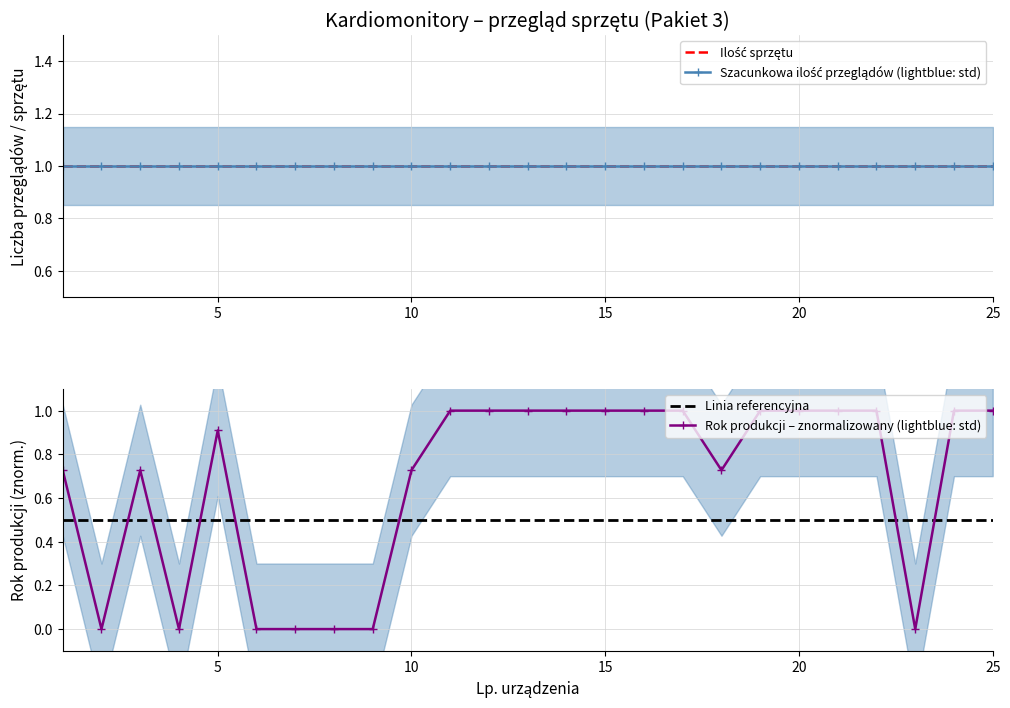

After their last crossing, which series has the higher values: Rok produkcji – znormalizowany (lightblue: std) or Linia referencyjna?

Rok produkcji – znormalizowany (lightblue: std)